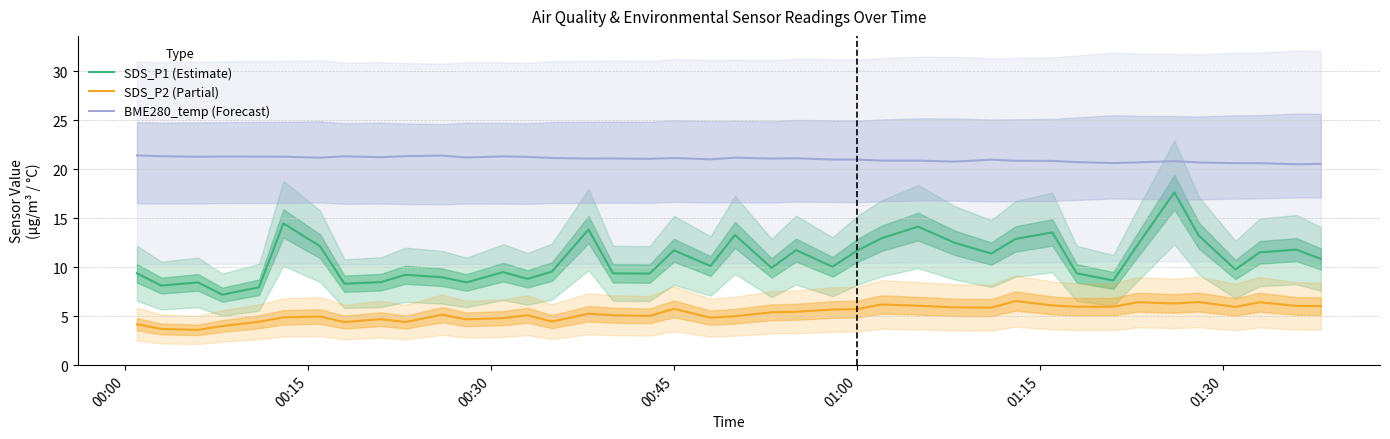

What is the minimum value for BME280_temp (Forecast)?

20.5